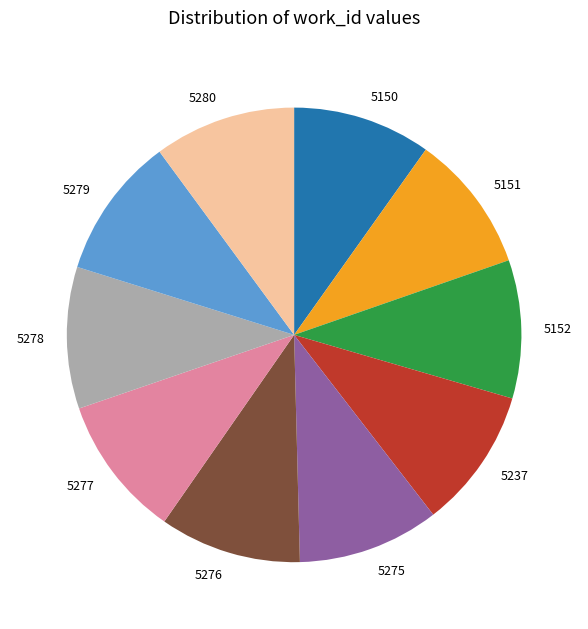

True or false: 5278 accounts for 10% of the total.

True